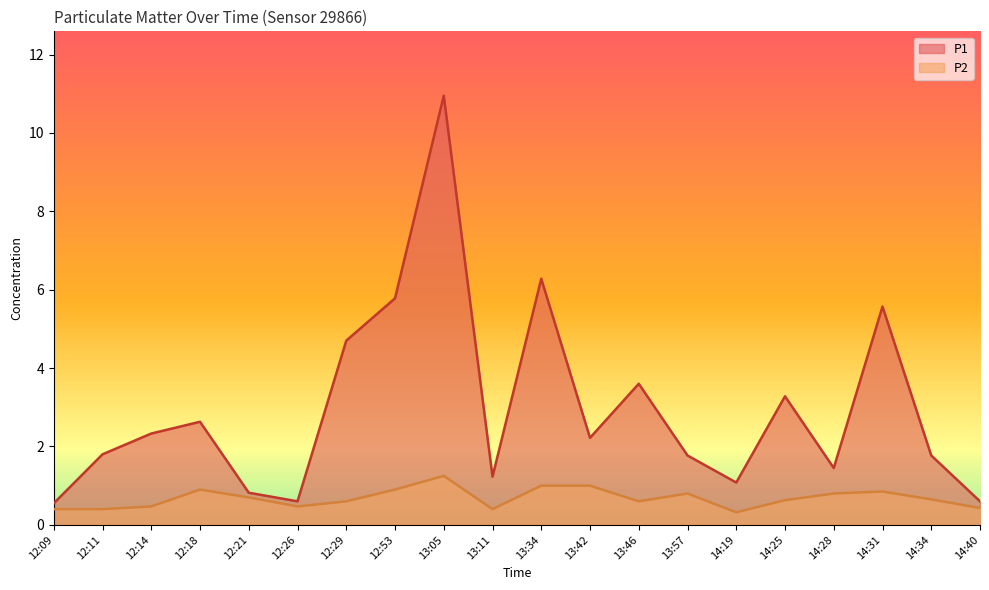

Does the chart have visible grid lines?

No